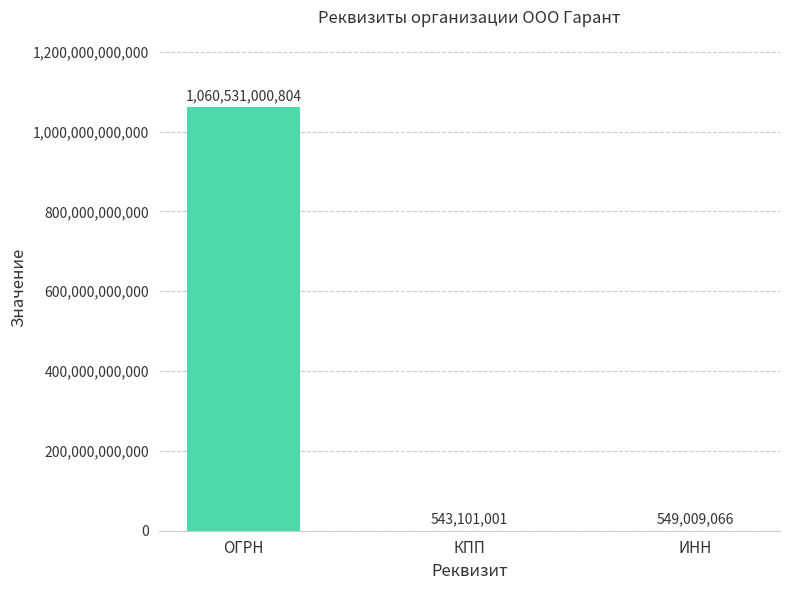

What is the maximum value shown in the chart?

1060531000804